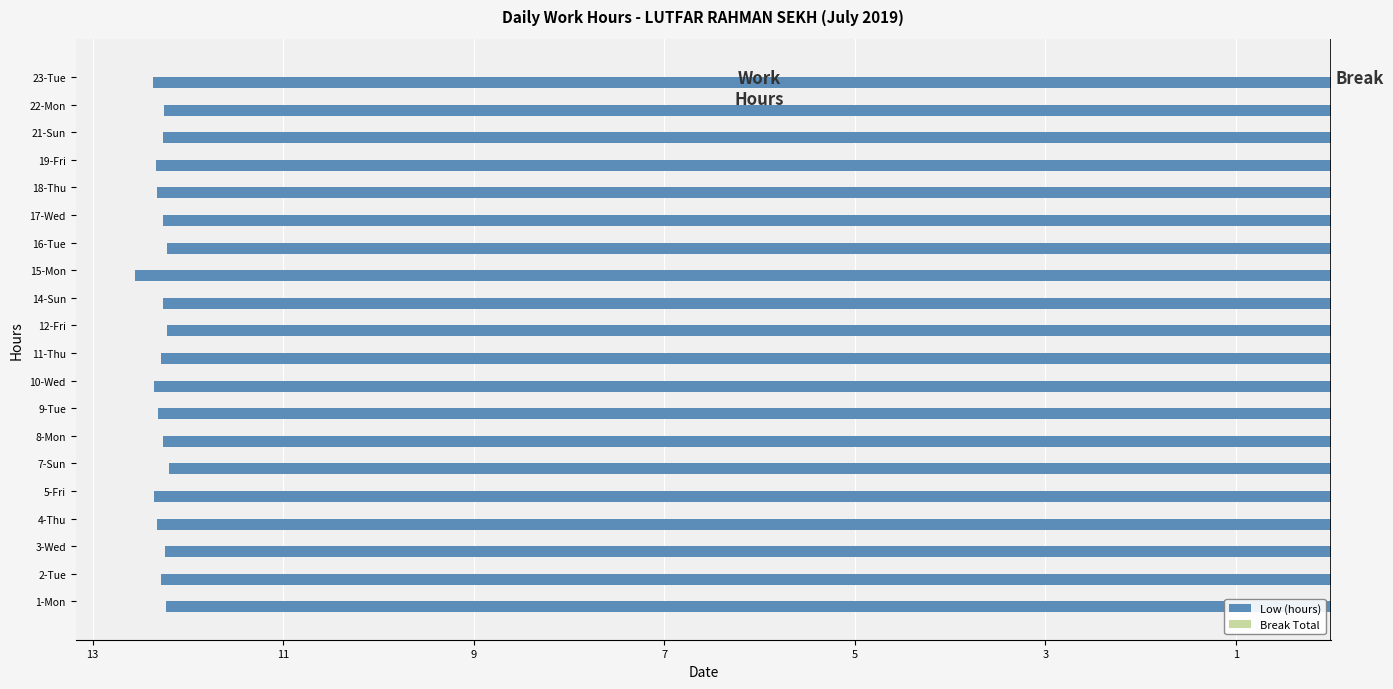

Are the bars horizontal?

Yes